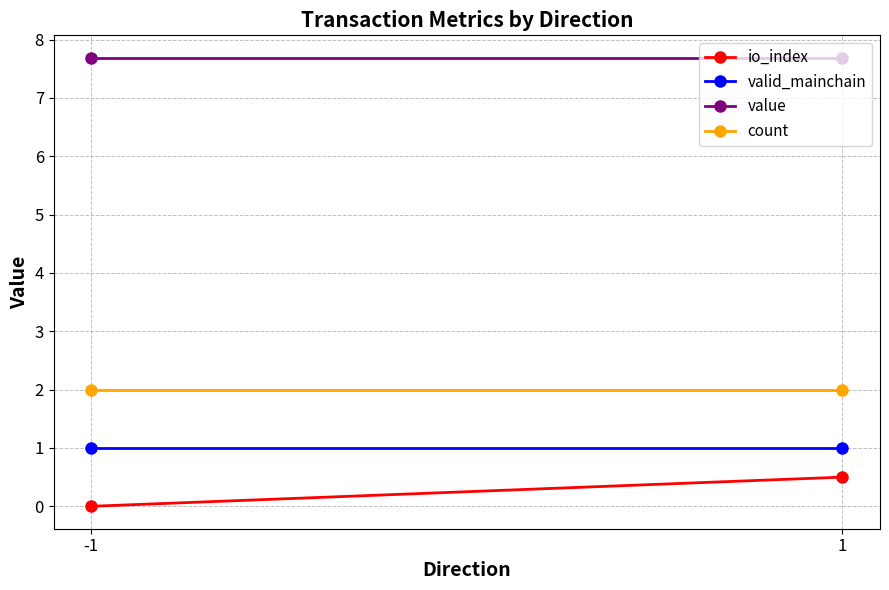

Which category has the lowest value across all series?

-1